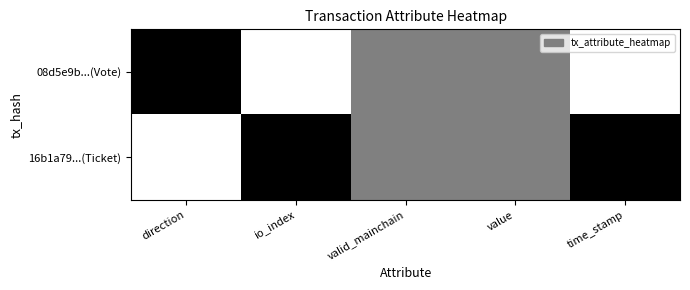

List the series in order of their overall mean, highest first.

08d5e9b...(Vote), 16b1a79...(Ticket)